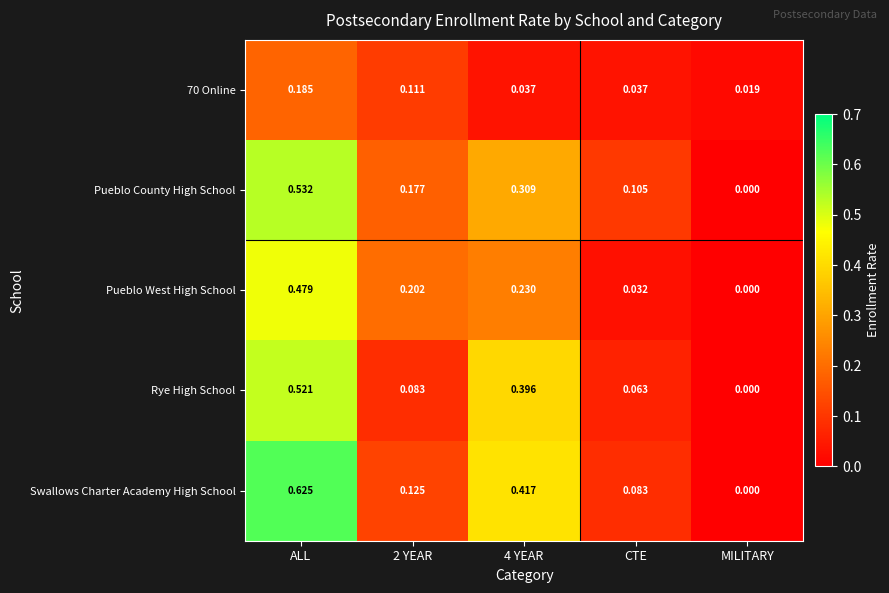

Which series changed the most between 2 YEAR and MILITARY?

Pueblo West High School